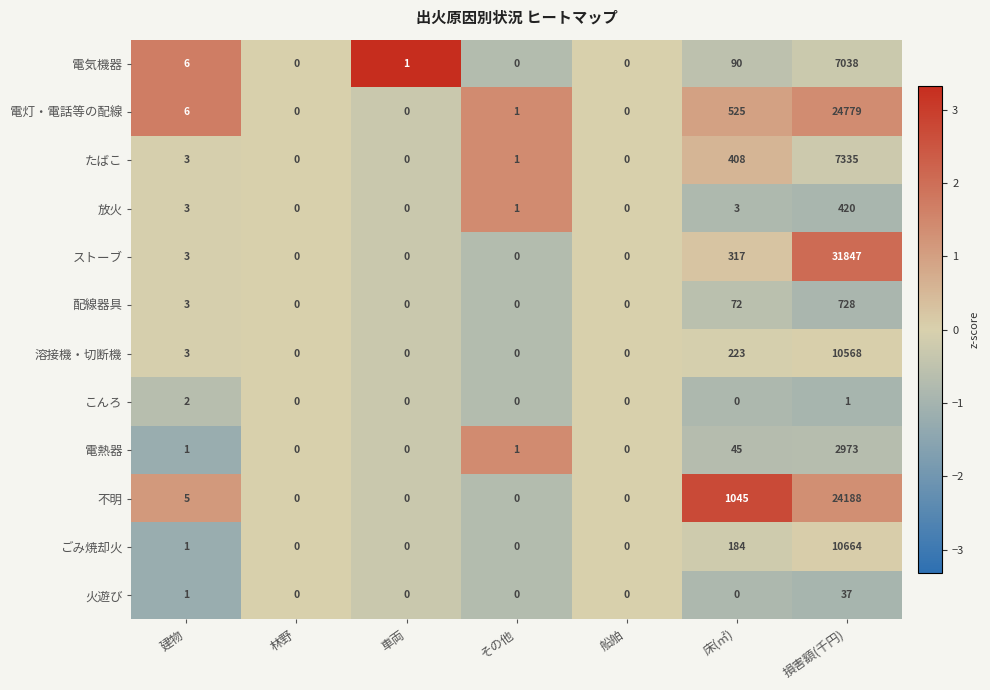

What is the sum of the 電気機器 values at 床(㎡) and 林野?

90